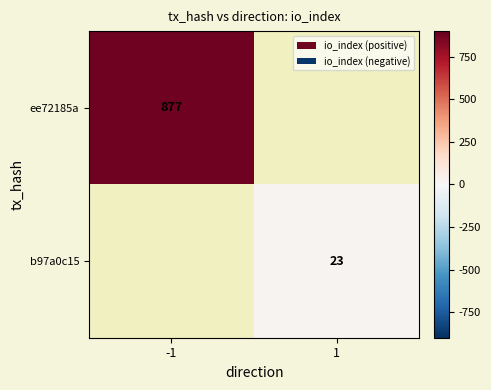

Is it true that ee72185a equals 877 at -1?

True